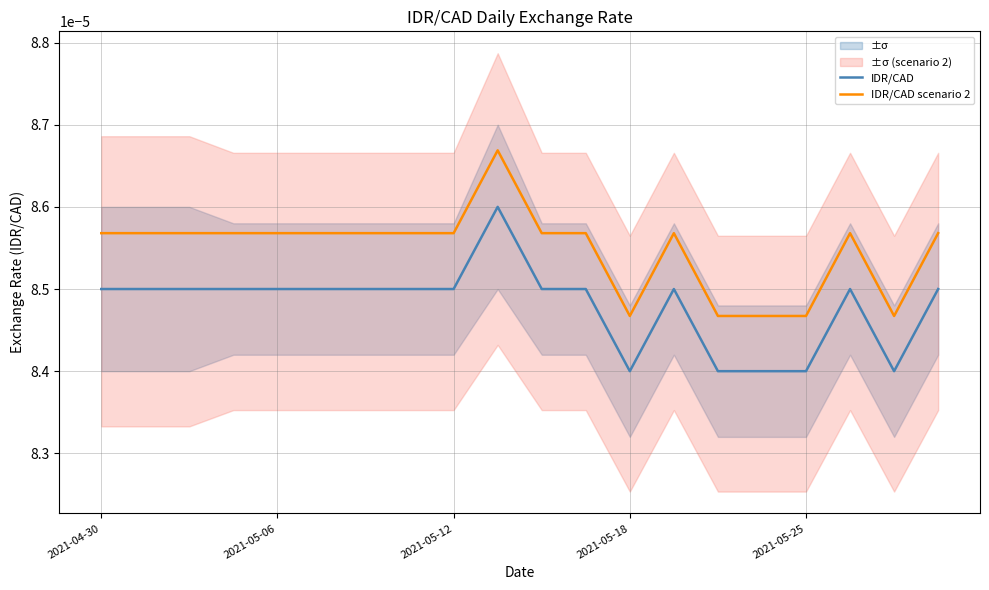

True or false: IDR/CAD and IDR/CAD scenario 2 cross at least once.

False